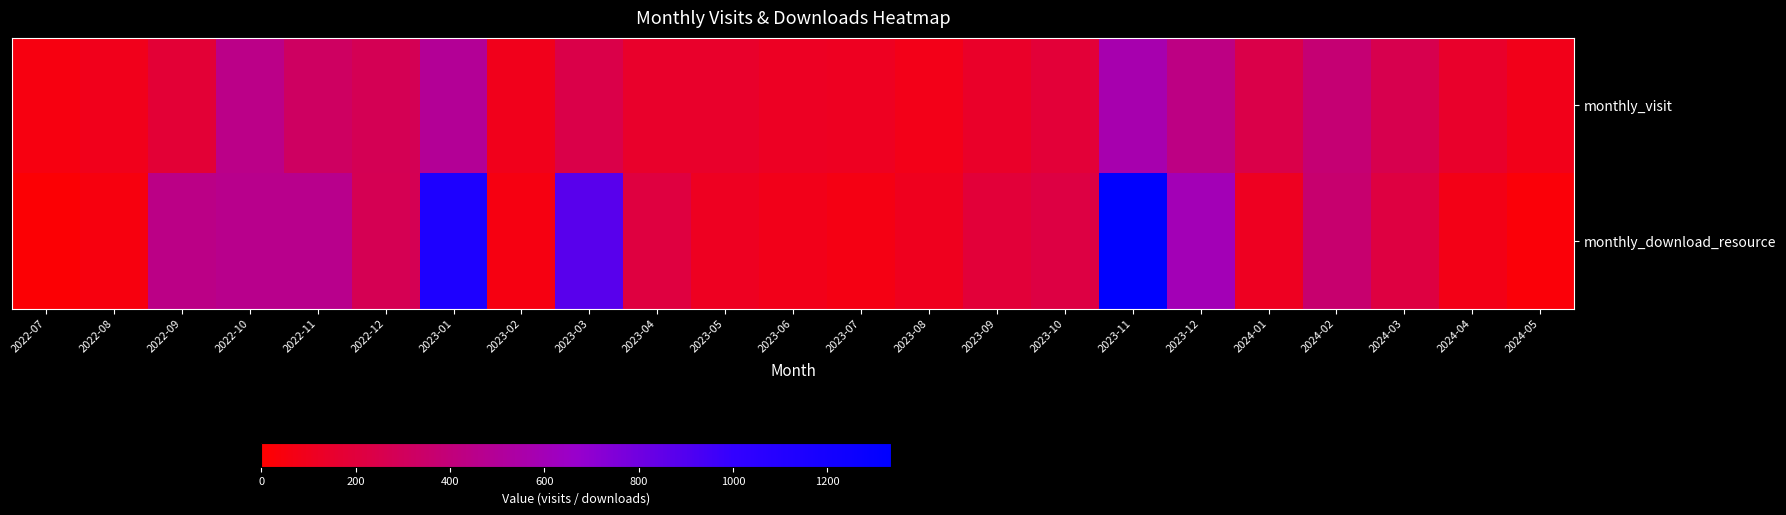

Which series changed the most between 2023-10 and 2024-05?

monthly_download_resource